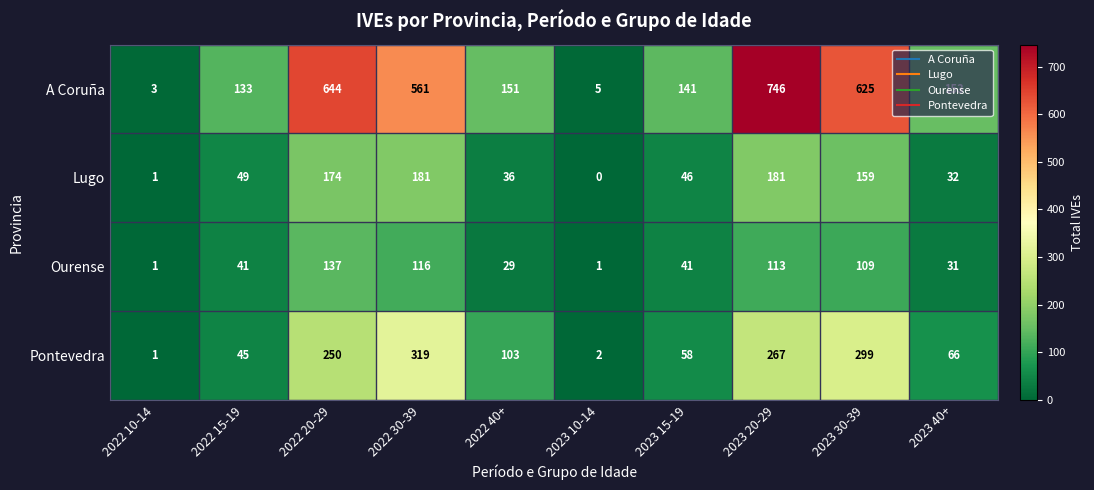

What is the average value of the Pontevedra series?

141